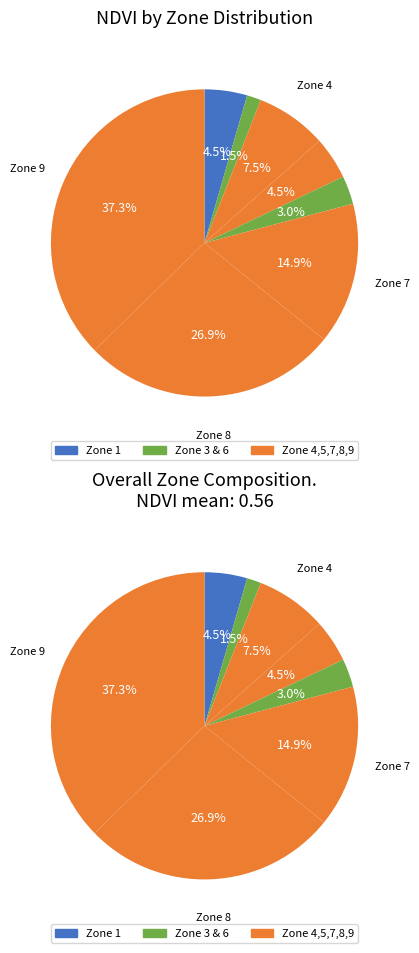

Is it true that 1 is 4% of the pie?

True